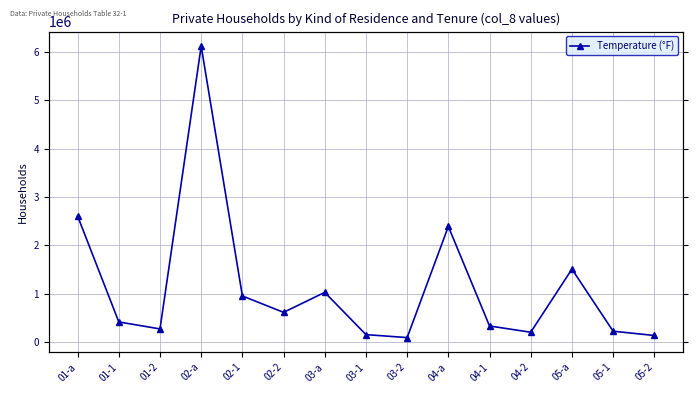

At which category does the chart reach its peak across all series?

02-a